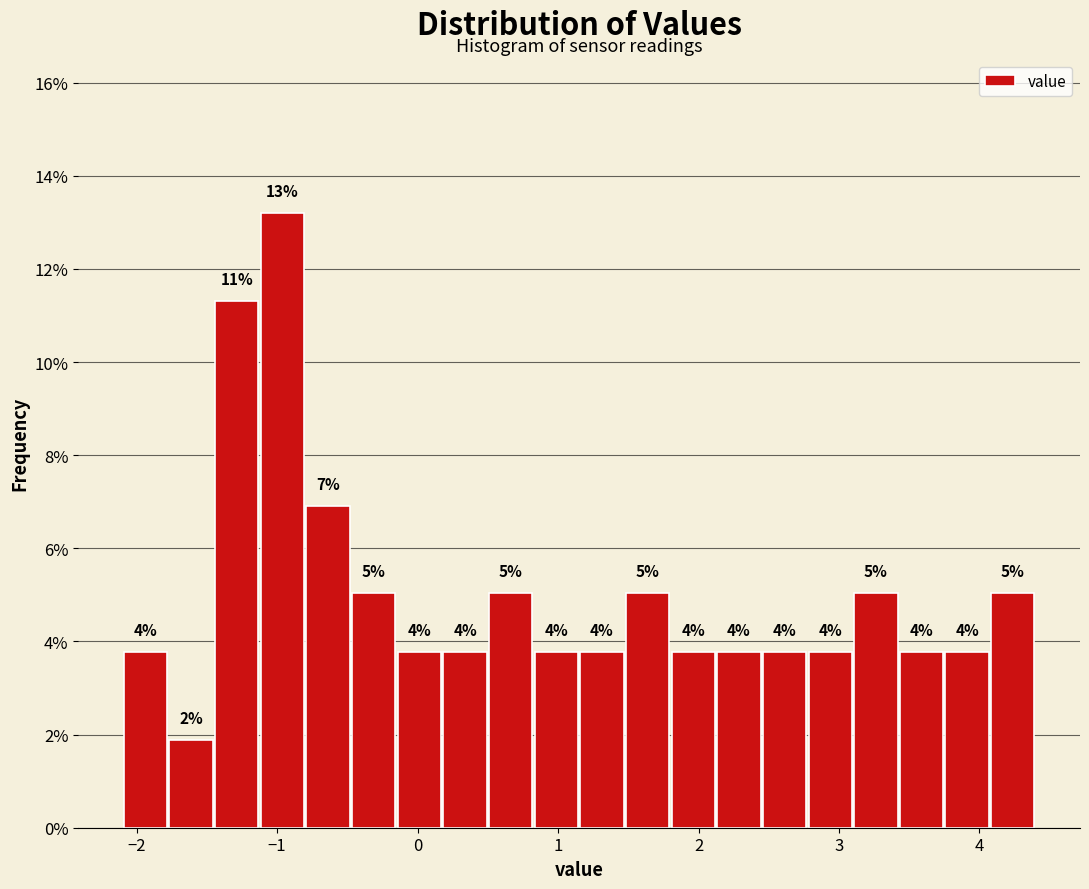

Read against the x-axis, roughly where is the centre of the tallest bar?

-1.0